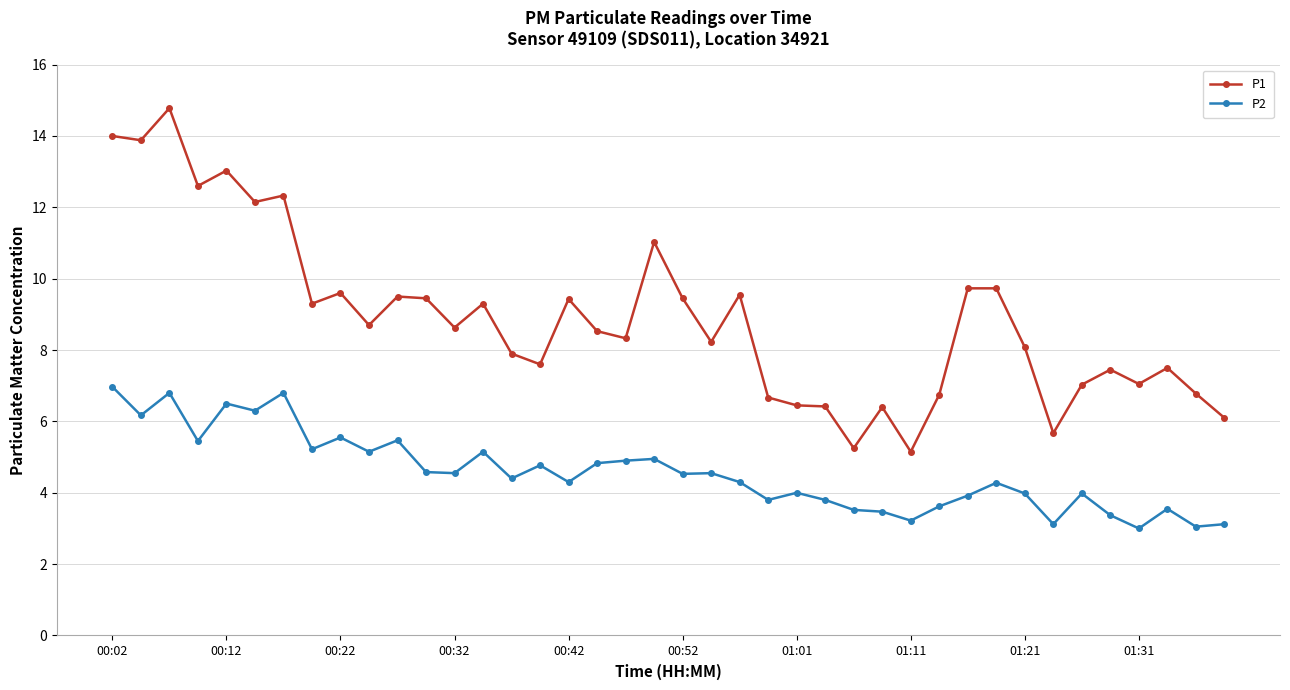

True or false: P2 has more than 0 interior local peaks.

True